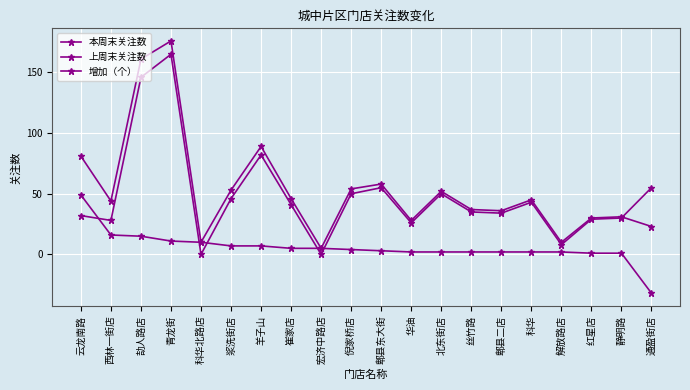

The value of 增加（个） at 静明路 is 1. True or false?

True